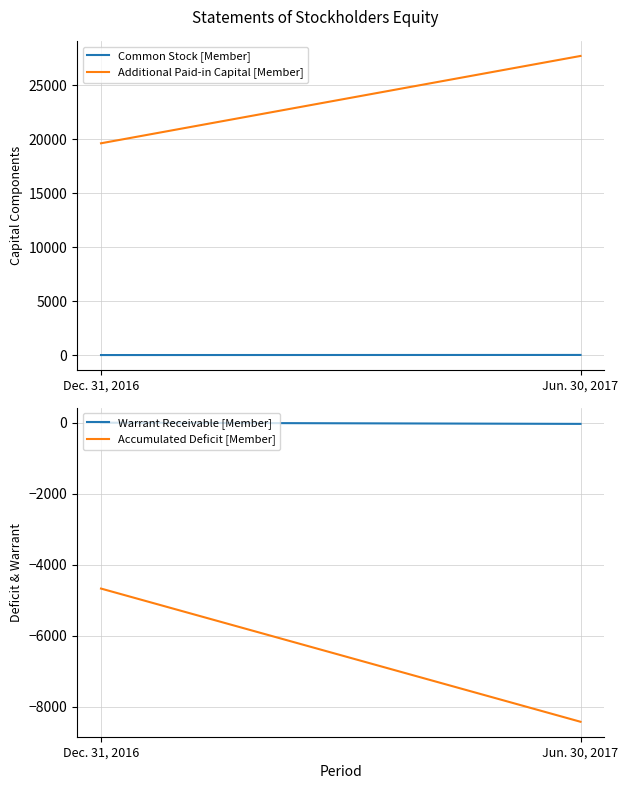

What are all the series names shown in the legend?

Common Stock [Member], Additional Paid-in Capital [Member], Warrant Receivable [Member], Accumulated Deficit [Member]